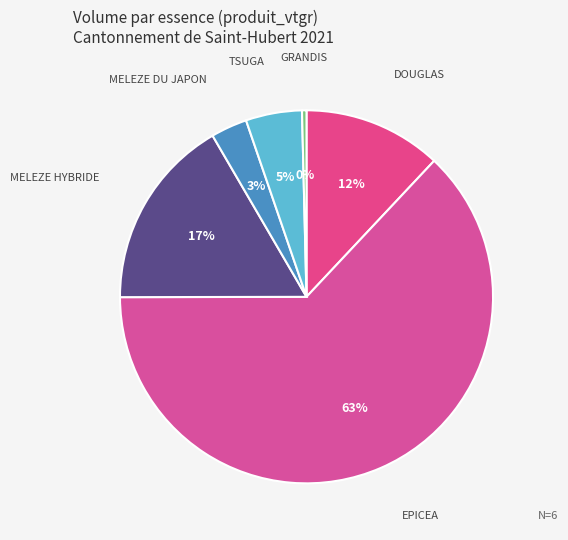

Which category accounts for the majority?

EPICEA